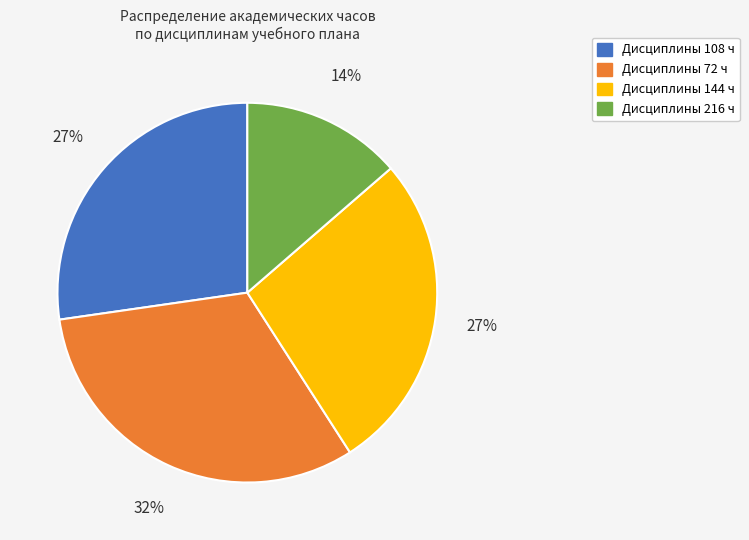

How many segments does this pie chart have?

4